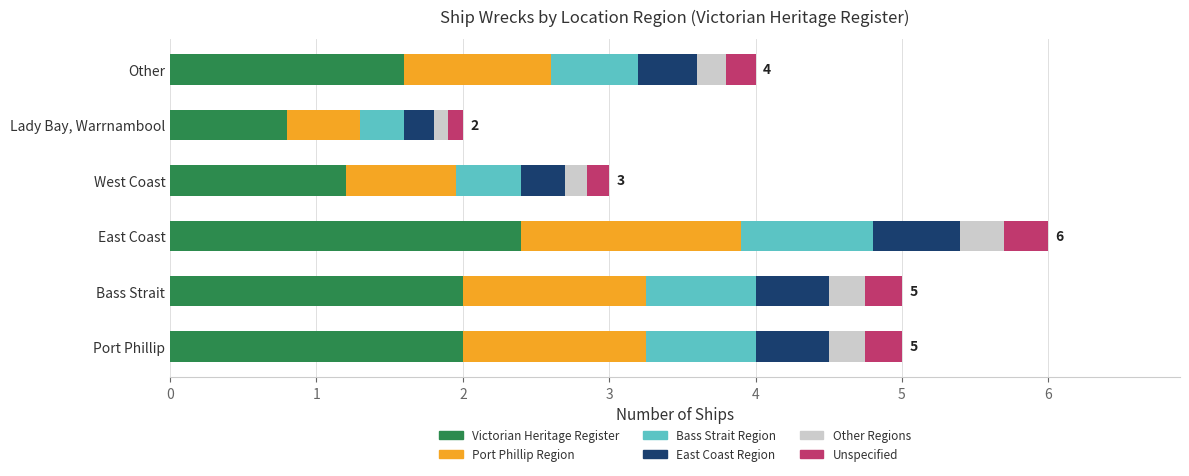

What is the difference between the maximum and minimum values in the Victorian Heritage Register series?

1.6